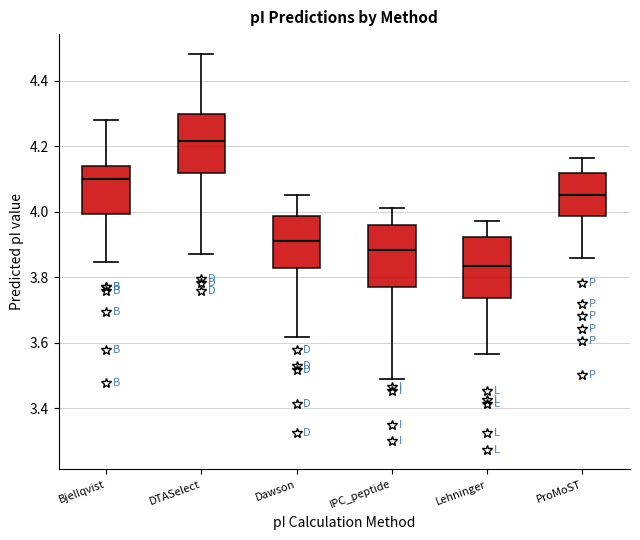

Which box has the highest median line?

DTASelect